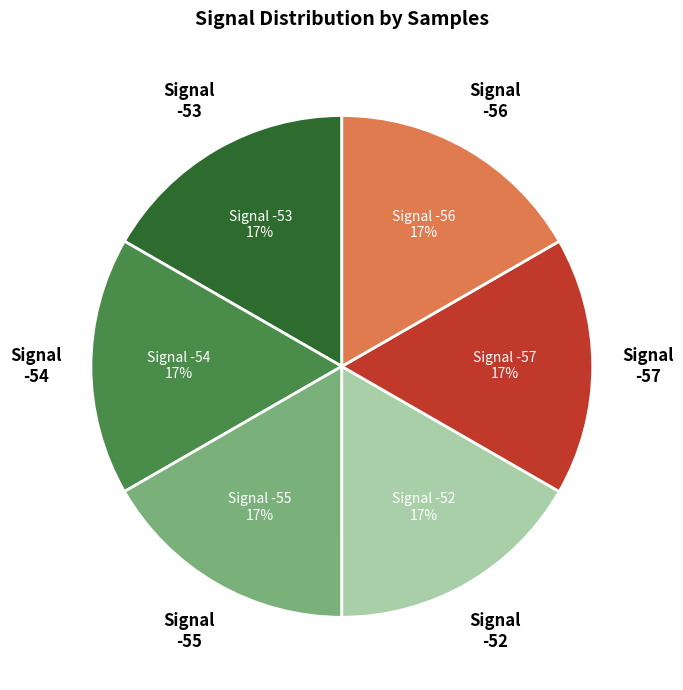

To the nearest percent, what is the average slice percentage?

17%